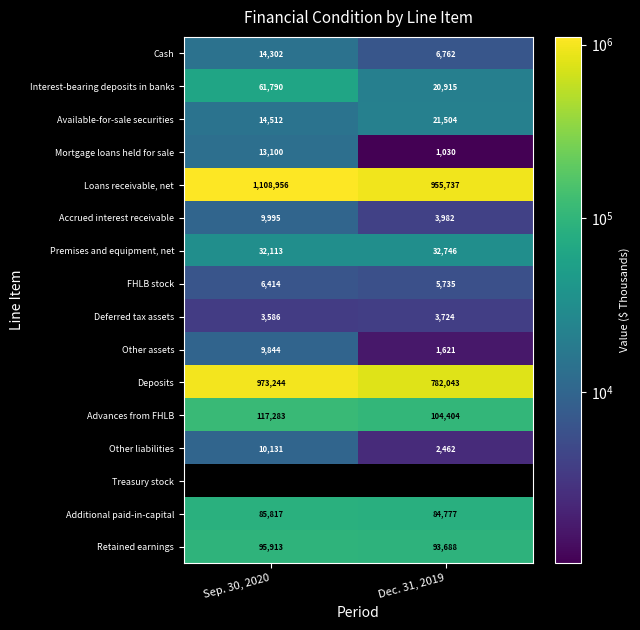

Which category has the highest value in the Deferred tax assets series?

Dec. 31, 2019